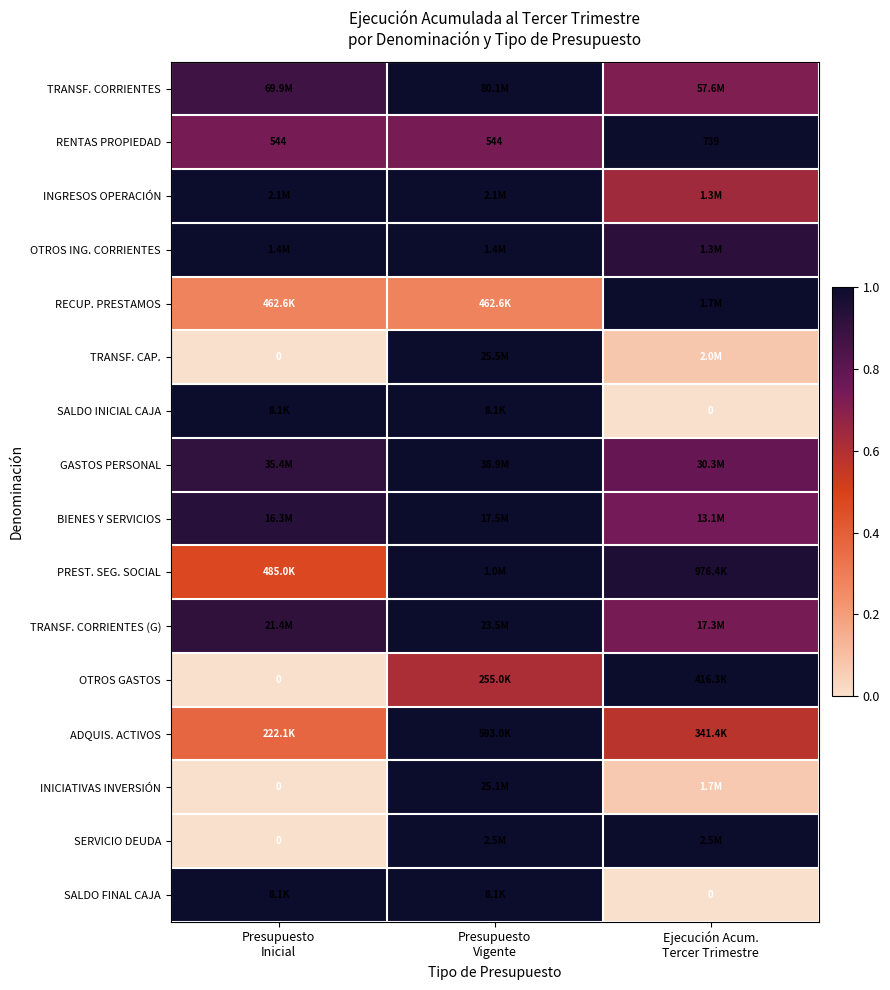

At which label is GASTOS PERSONAL closest to 0?

Ejecución Acum. Tercer Trimestre